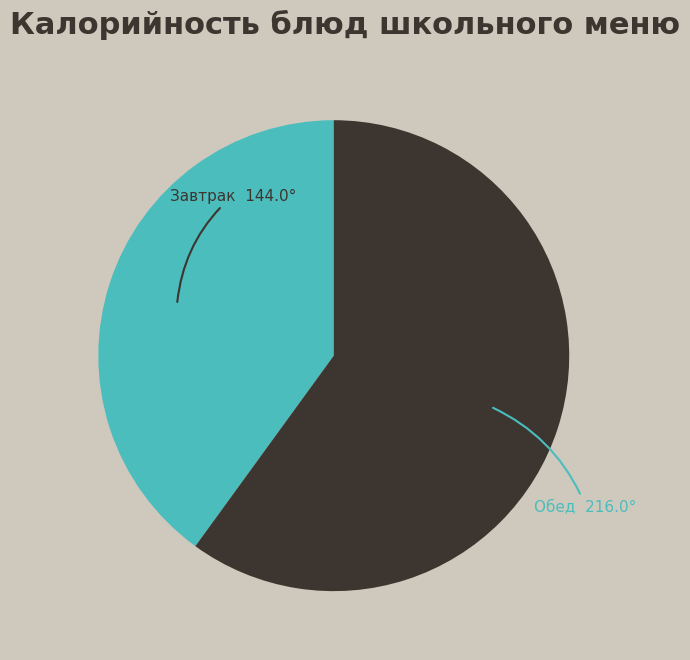

Is there any slice that represents more than half of the pie?

Yes